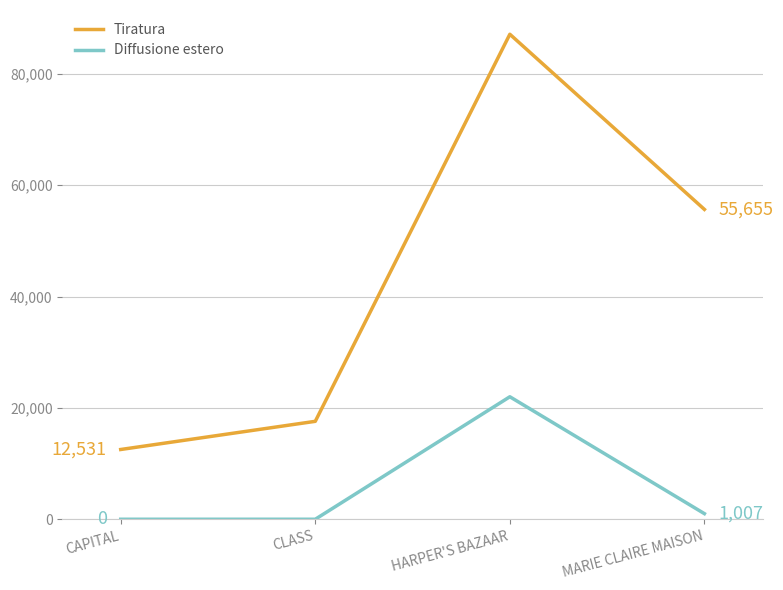

The value of Tiratura at CLASS is 10288. True or false?

False